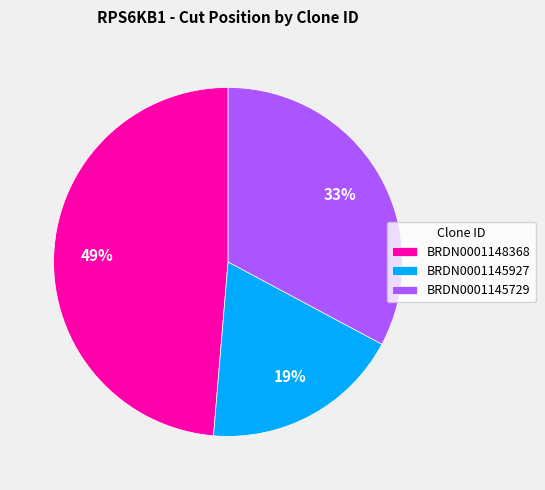

To the nearest percent, what portion does BRDN0001148368 represent?

49%